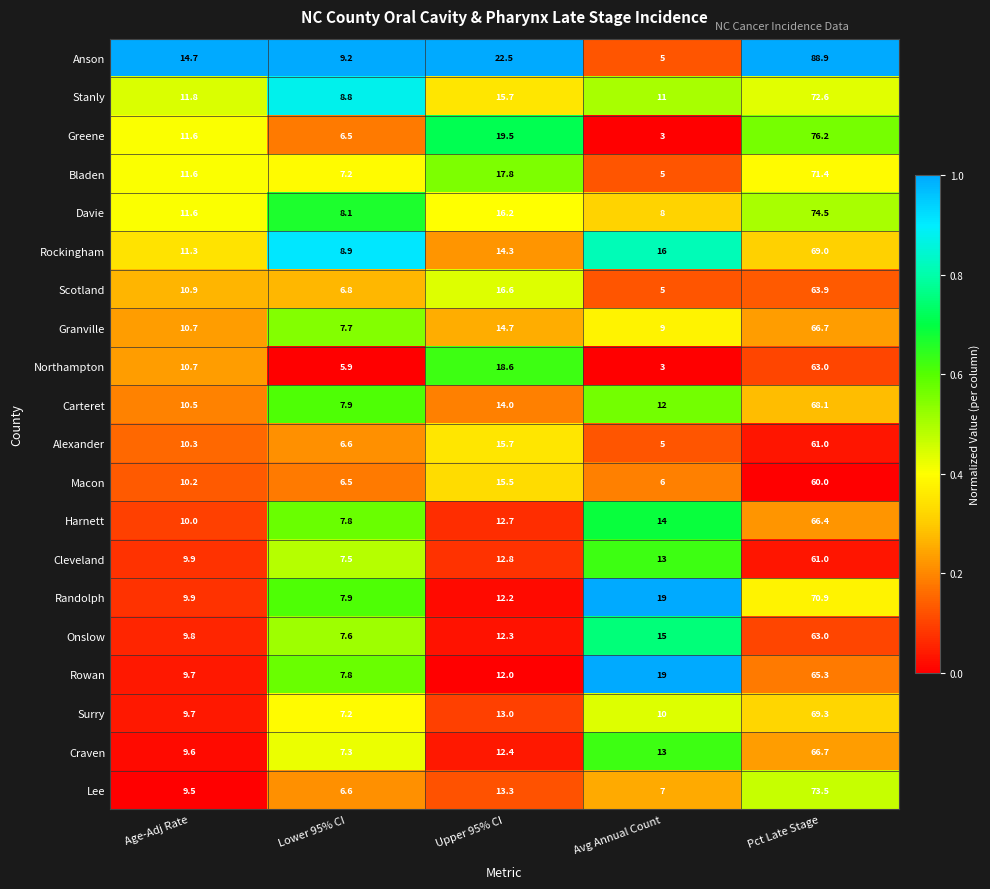

What is the sum of the Lee values at Upper 95% CI and Avg Annual Count?

20.3